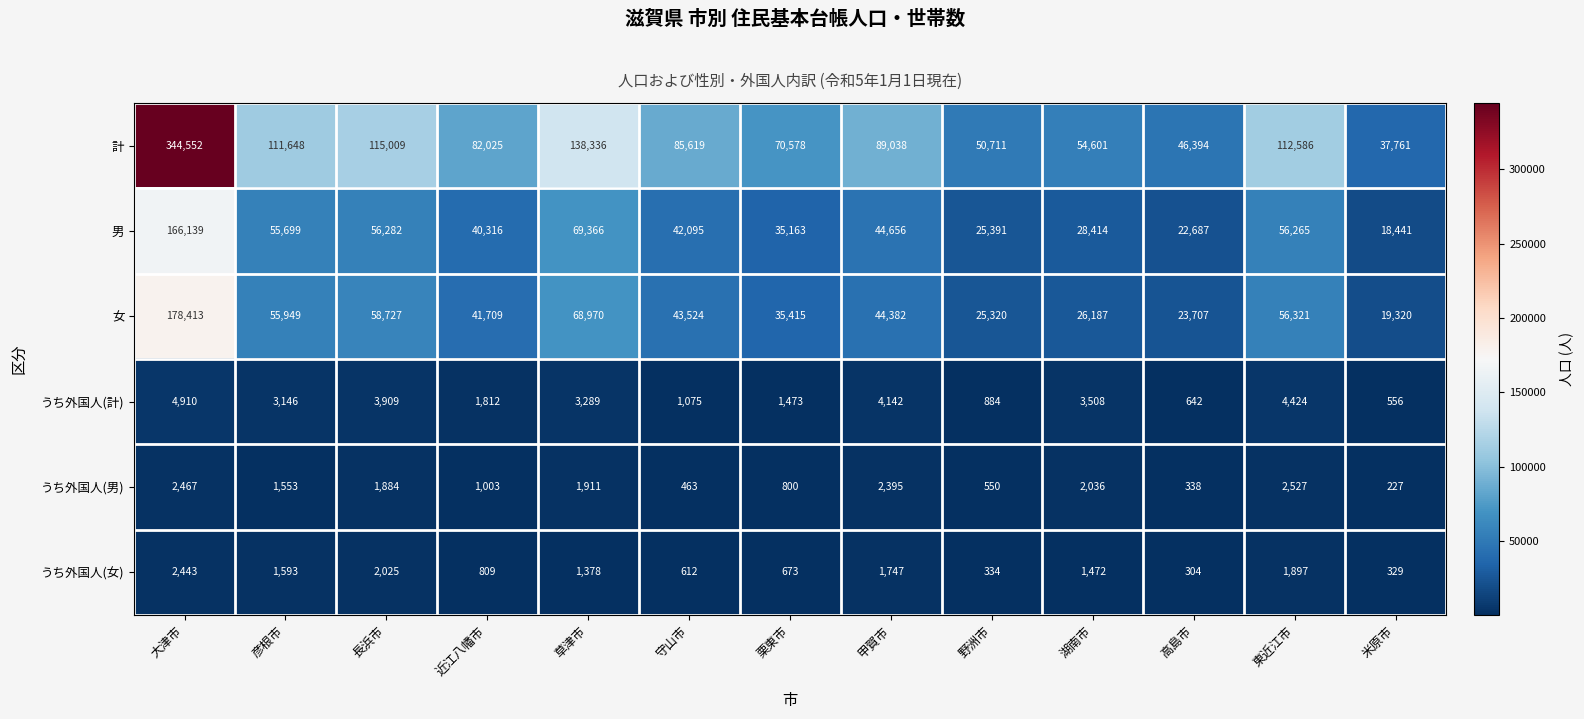

At which label does うち外国人(計) reach its minimum?

米原市